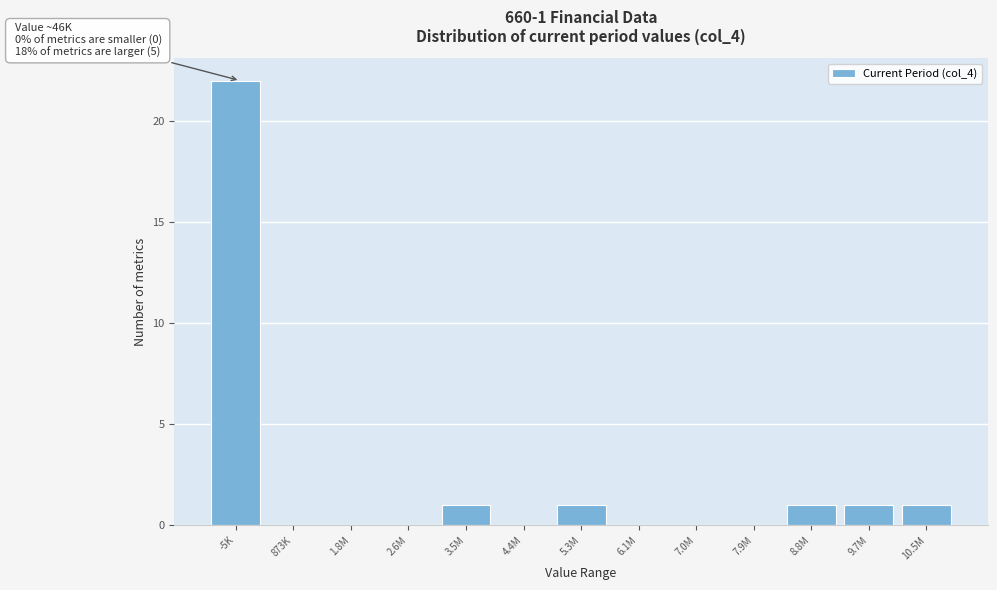

Reading left to right, list all the values displayed in this chart.

-5K=22	873K=0	1.8M=0	2.6M=0	3.5M=1	4.4M=0	5.3M=1	6.1M=0	7.0M=0	7.9M=0	8.8M=1	9.7M=1	10.5M=1